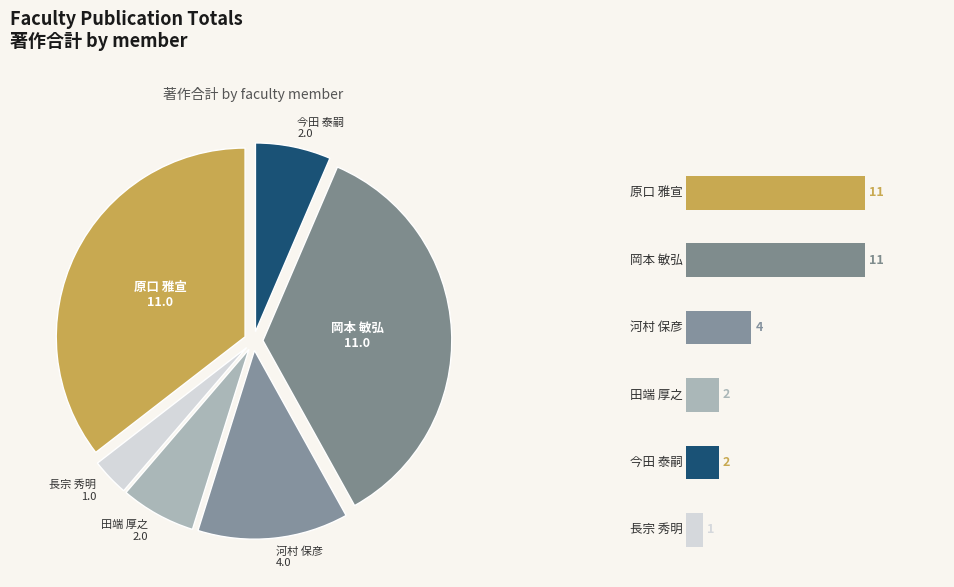

To the nearest percent, what percentage of the pie is 田端 厚之?

6%